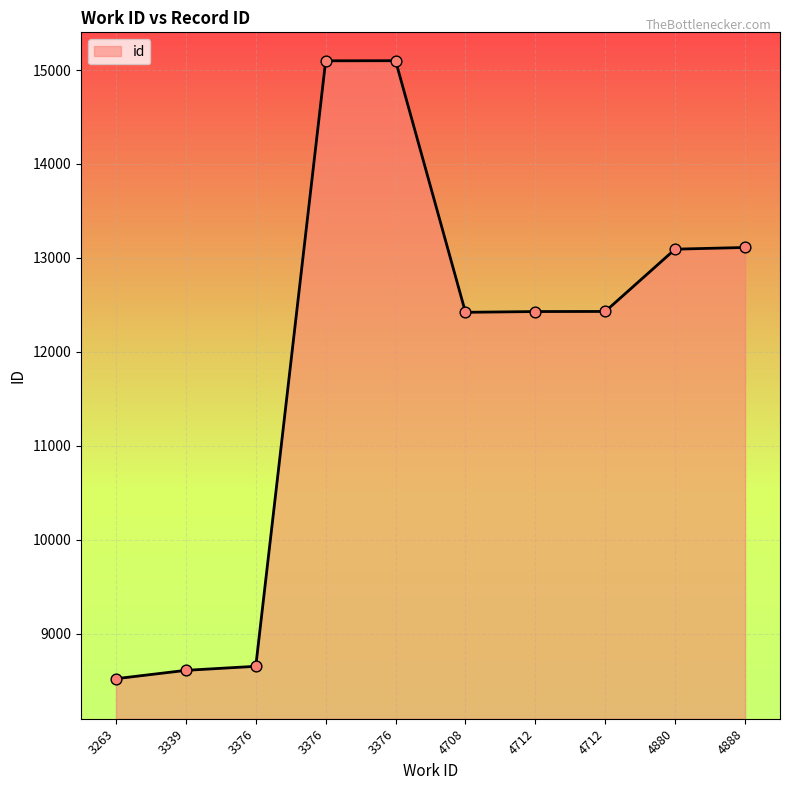

What is the ratio of the value at 3263 to the value at 4708?

0.7